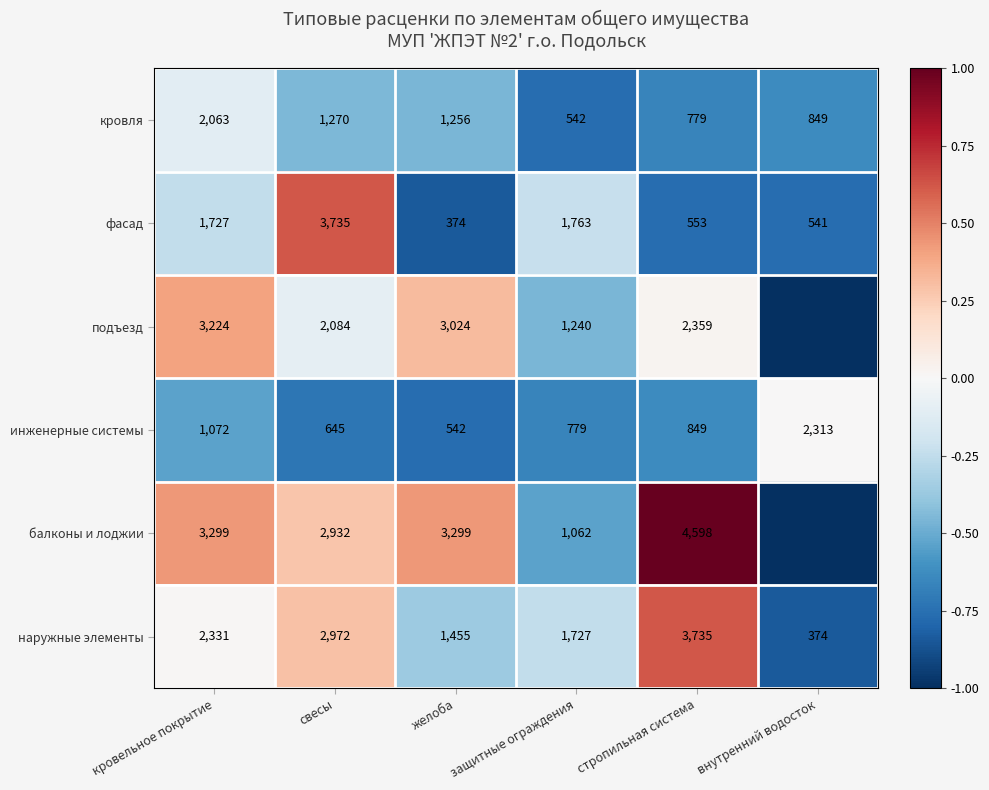

Is the value of наружные элементы at кровельное покрытие greater than the value of инженерные системы at свесы?

Yes